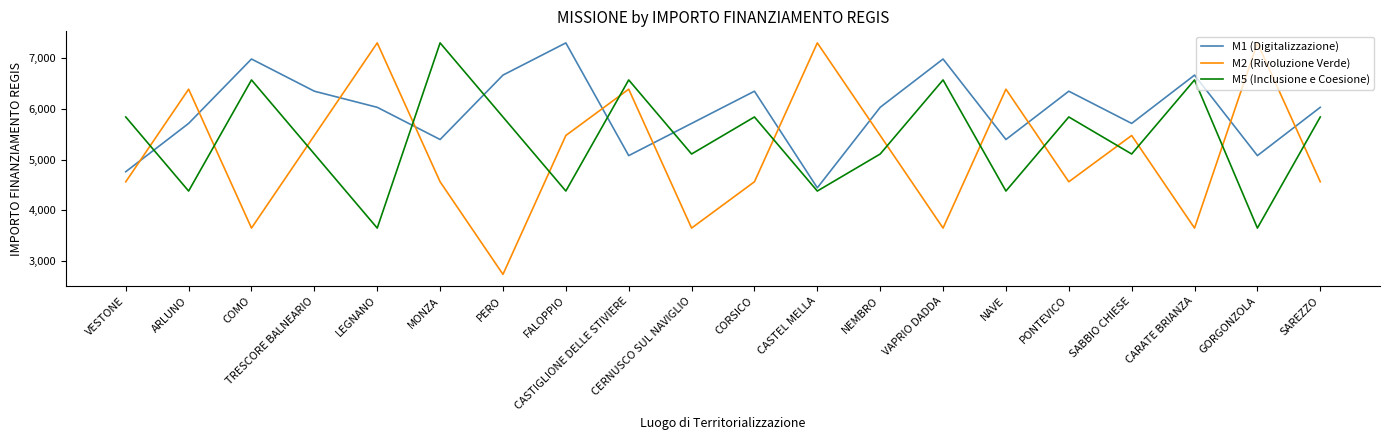

How many intersections are there between M2 (Rivoluzione Verde) and M5 (Inclusione e Coesione)?

14